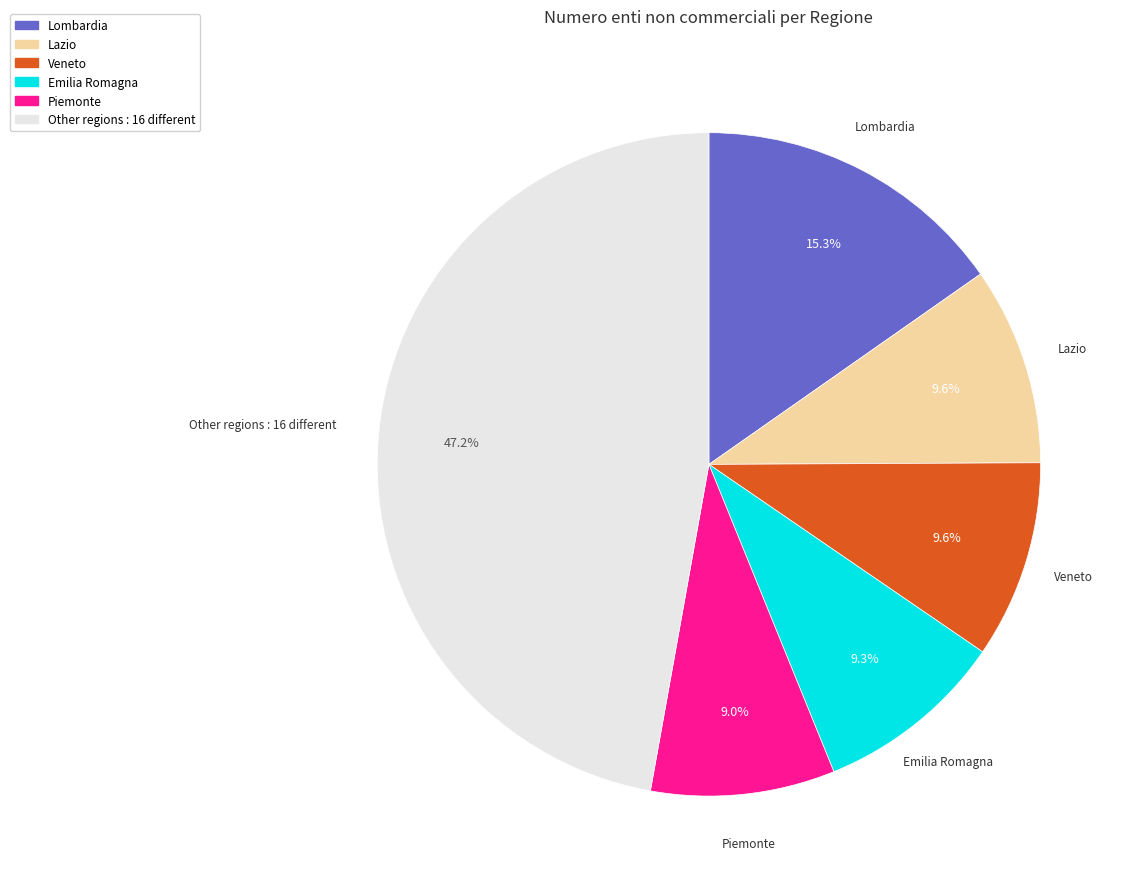

Is there a majority slice in this chart?

No